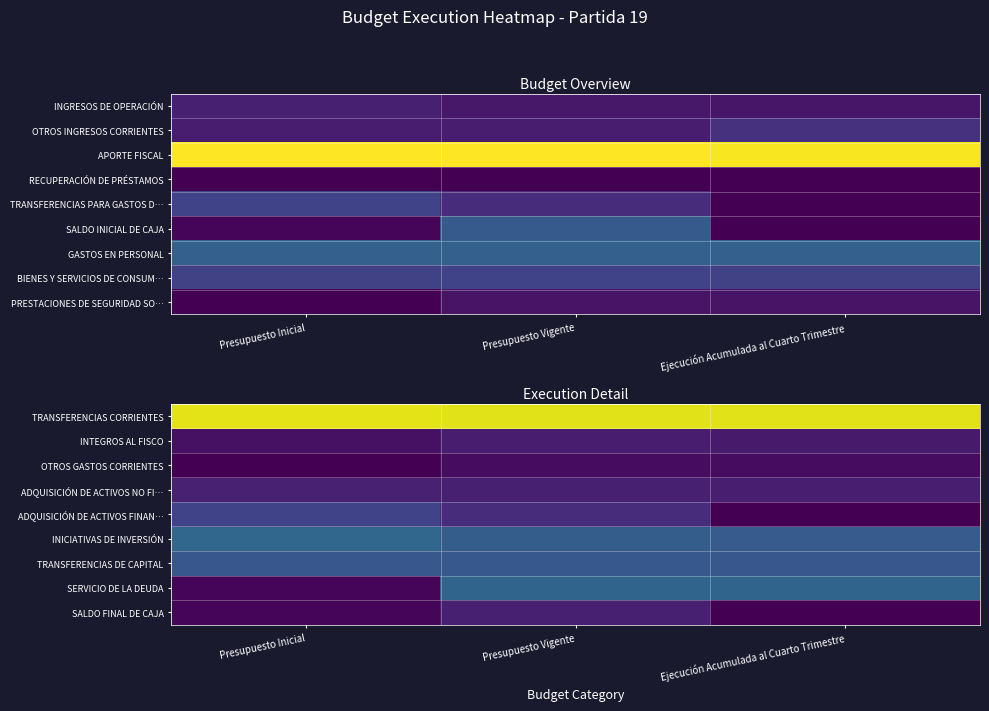

What is the greatest value displayed?

897150727